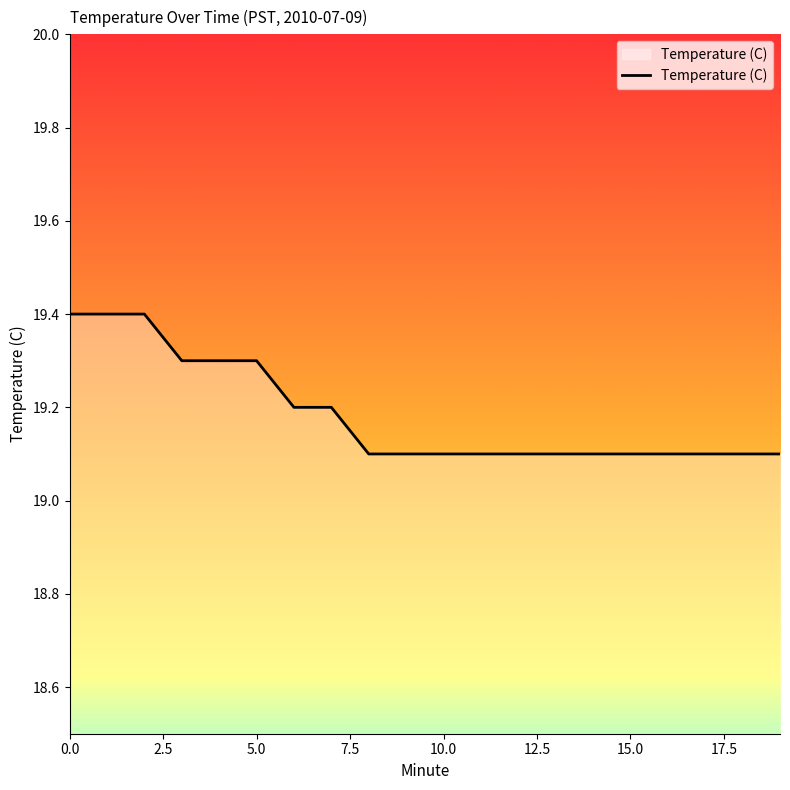

What is the difference between the maximum and minimum values?

0.3